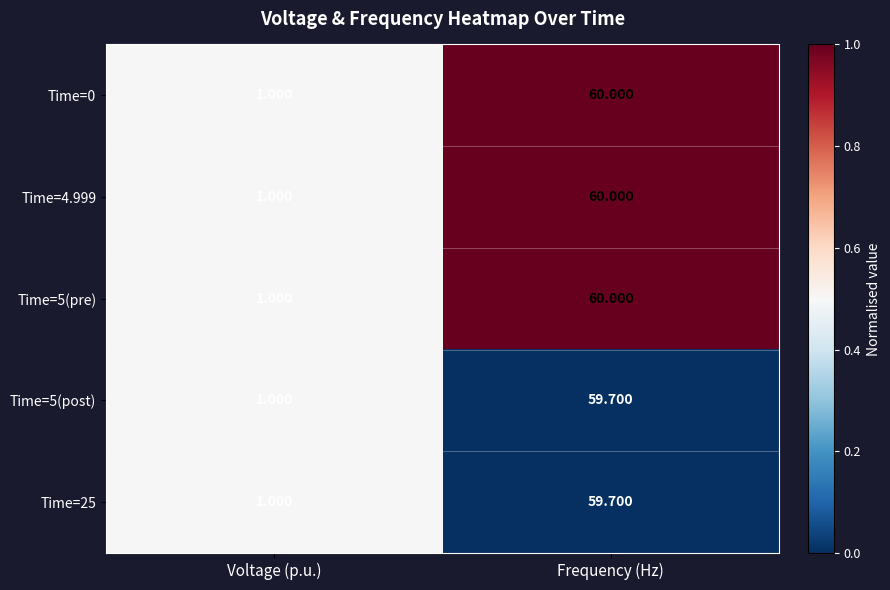

At which category is the sum across all series the highest?

Frequency (Hz)